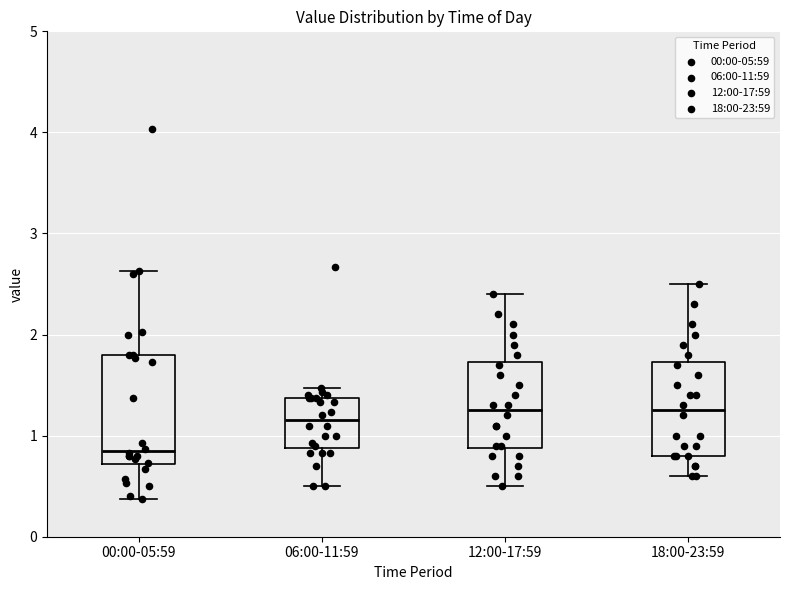

Where does the median line of the box for 18:00-23:59 sit on the y-axis? The values are not printed on the chart, so give them approximately, as read against the axis.

1.3